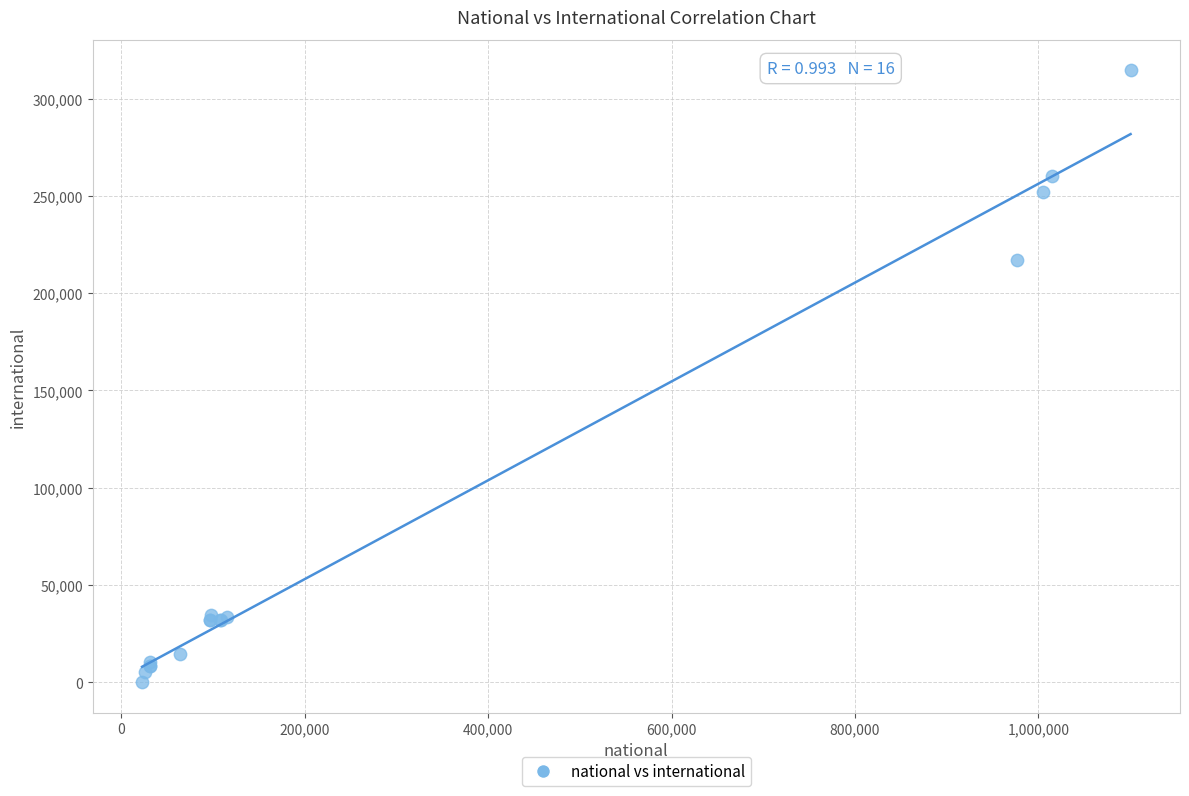

What Y value in the scatter plot is closest to 157255?

217273